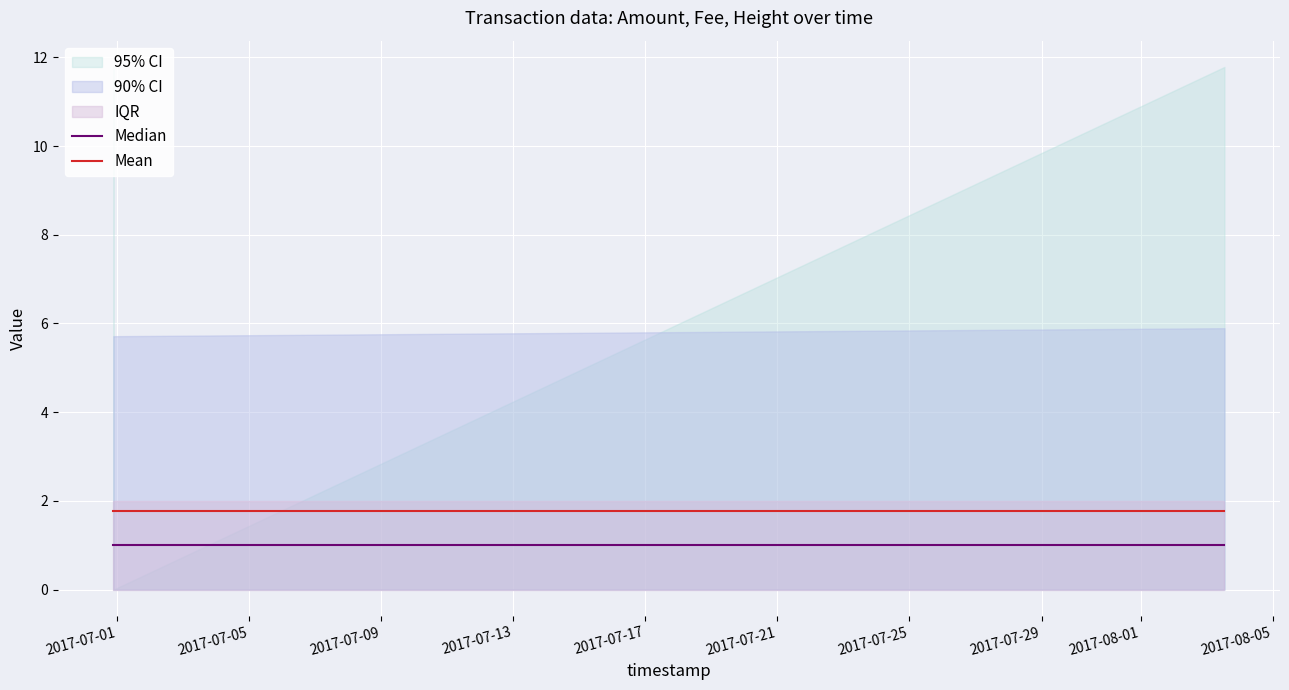

What is the sum of all Median values?

4.0